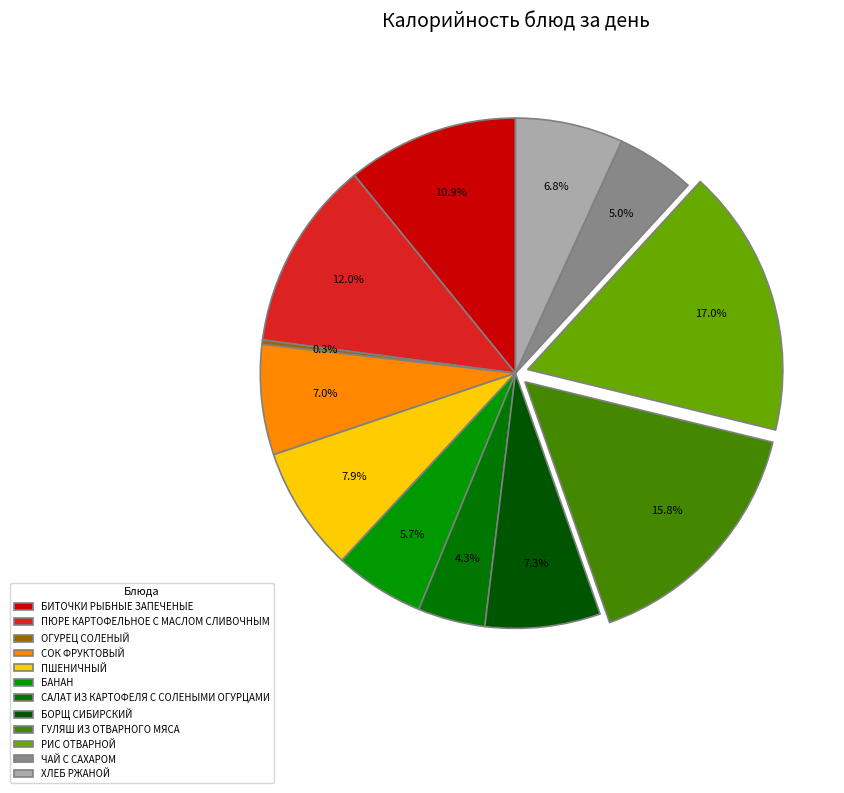

What is the change in value from ОГУРЕЦ СОЛЕНЫЙ to ГУЛЯШ ИЗ ОТВАРНОГО МЯСА?

+185.6